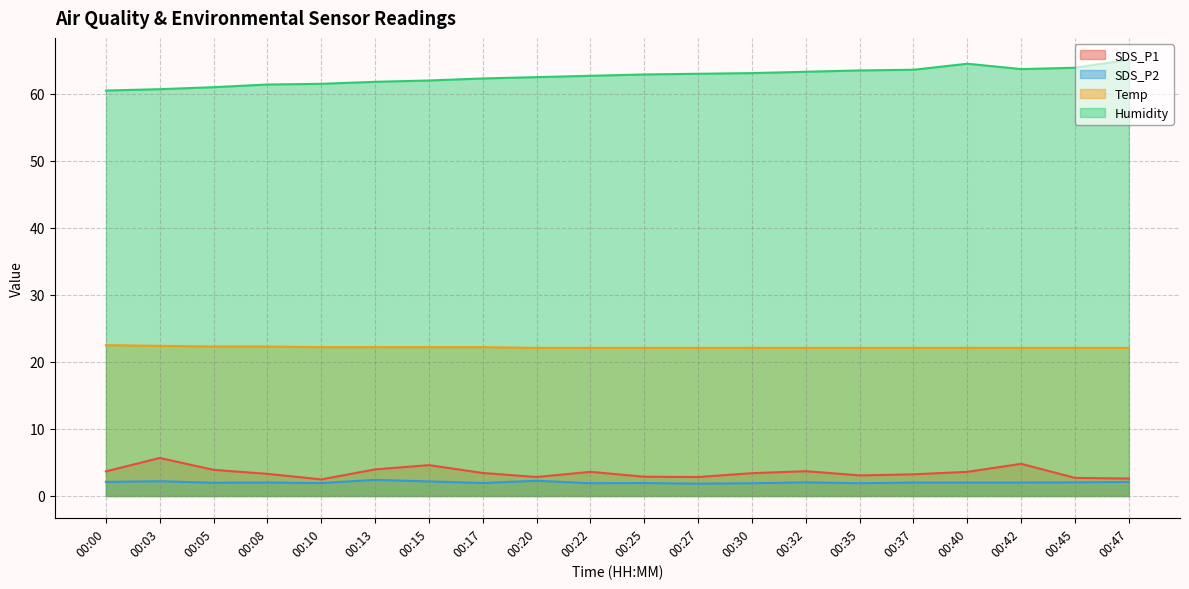

What is the average value of the Temp series?

22.2